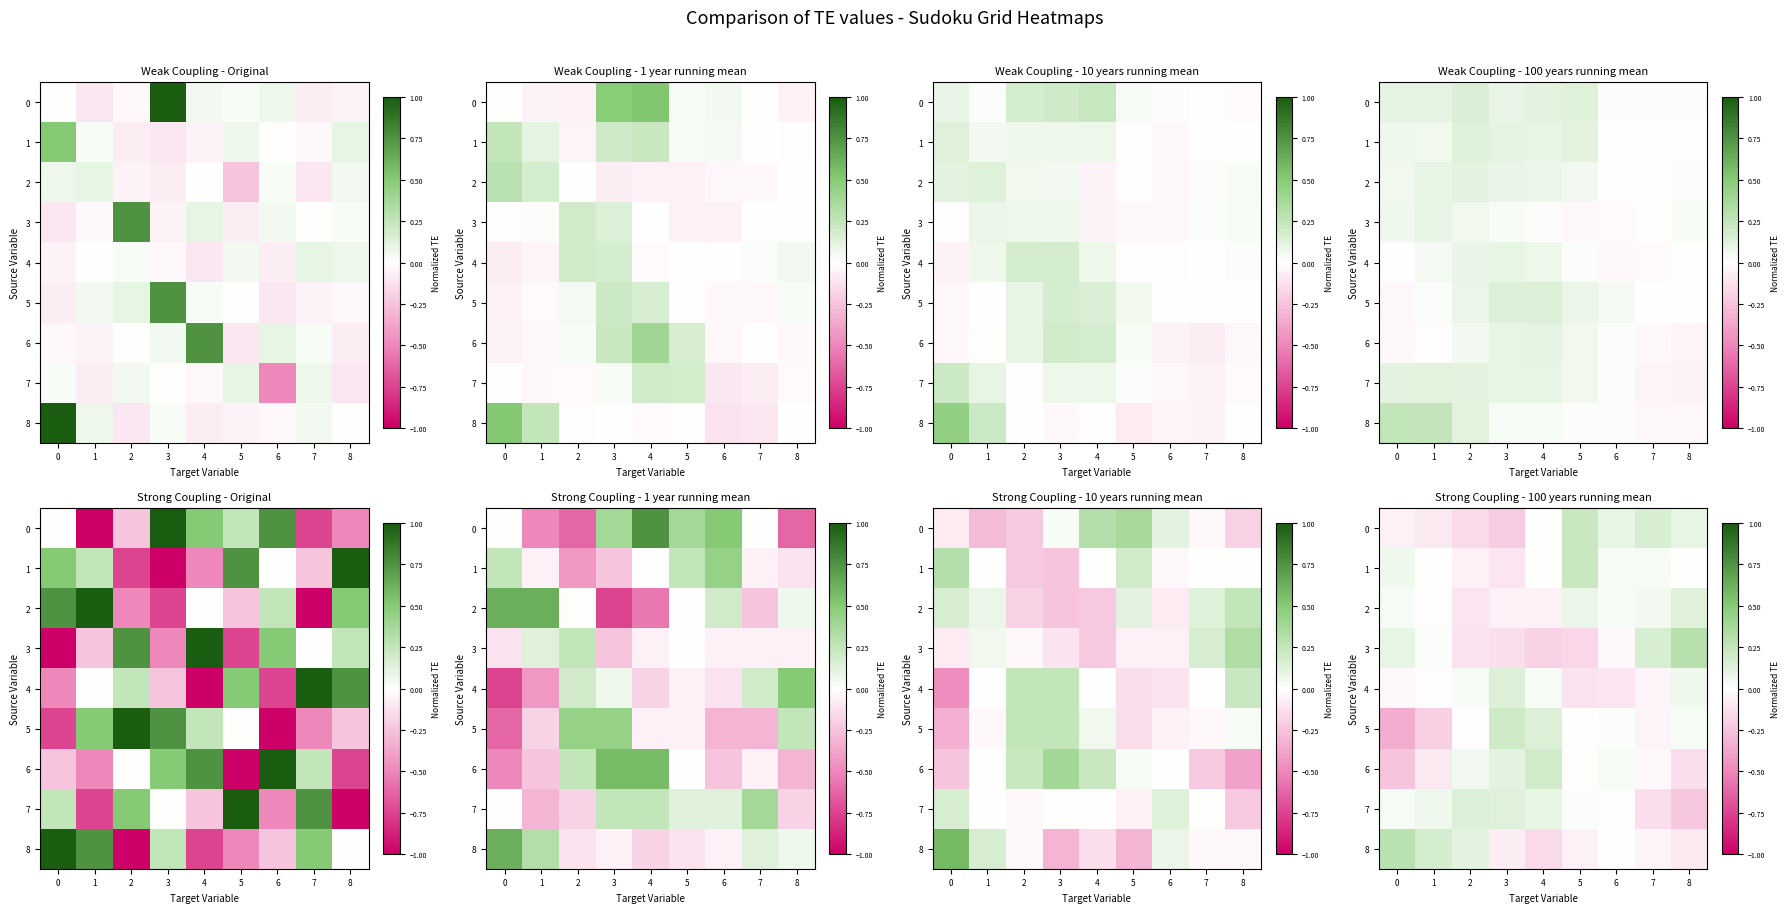

What is the difference between the 6 values at 0 and 2?

0.3